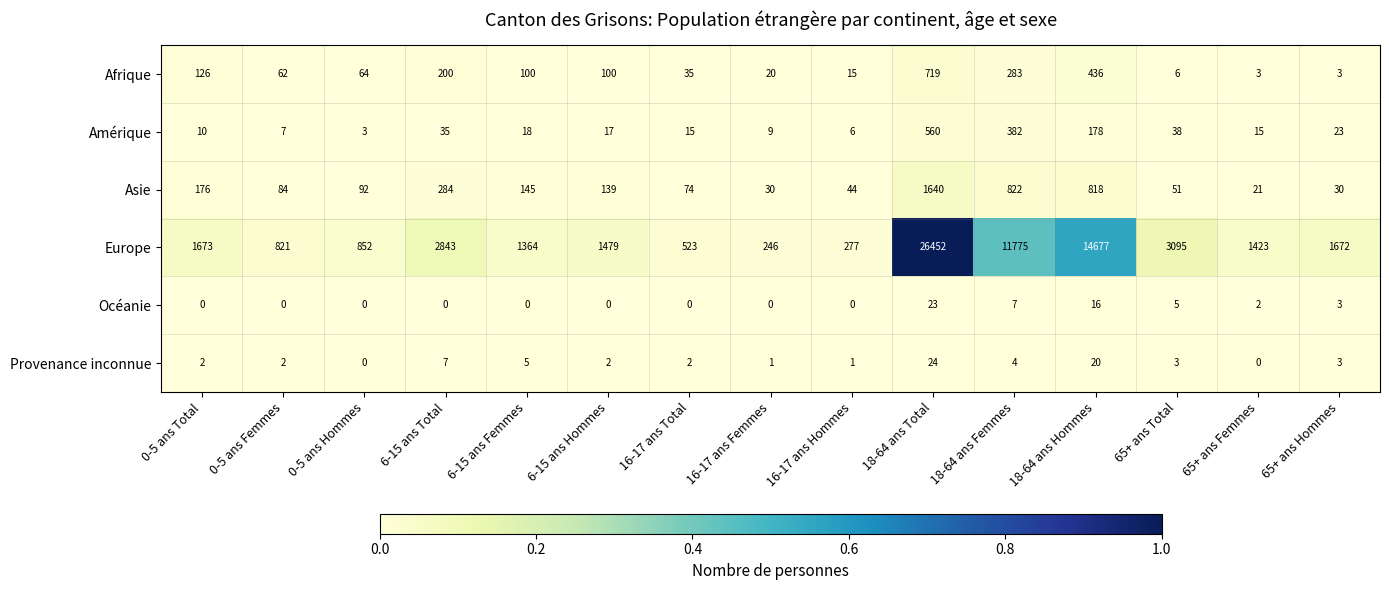

What is the spread (max minus min) of values at 0-5 ans Hommes?

852